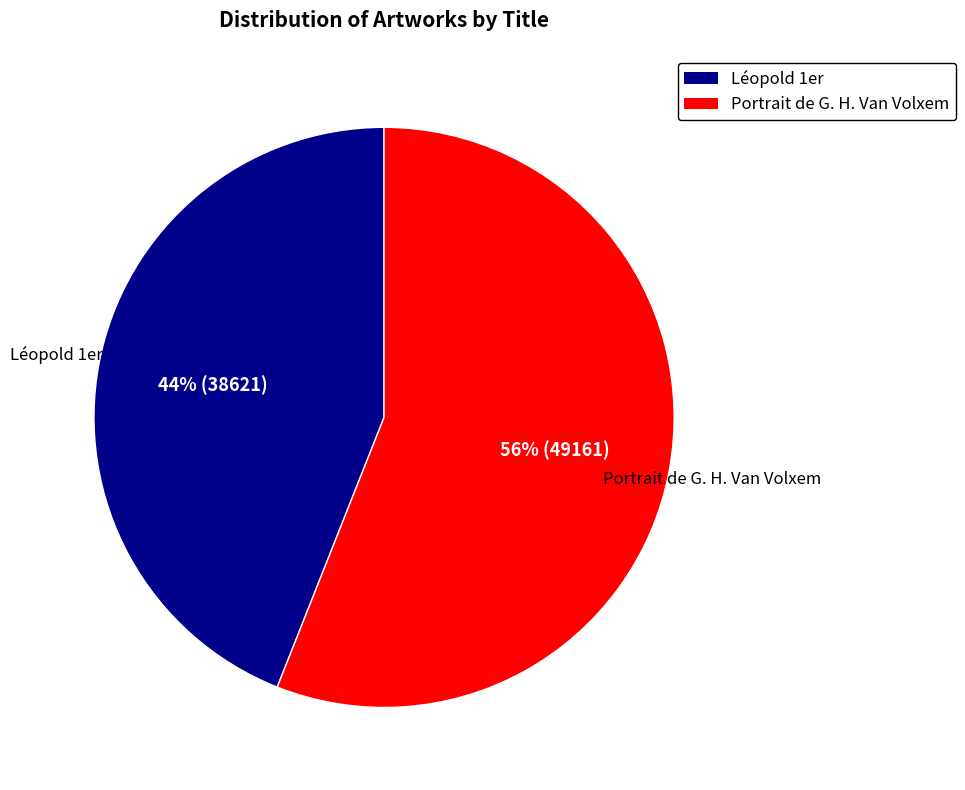

To the nearest percent, what portion does Portrait de G. H. Van Volxem represent?

56%